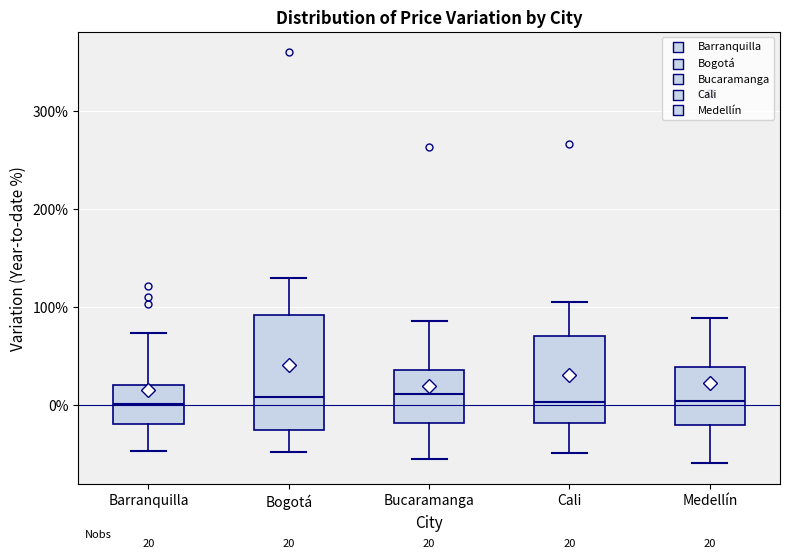

Which box is the tallest, from its lower edge to its upper edge?

Bogotá